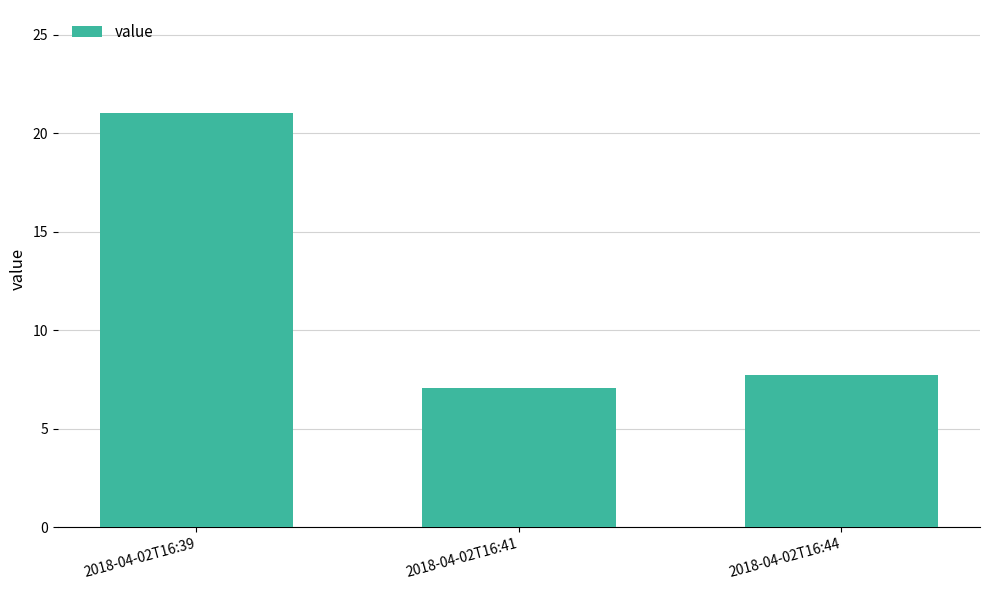

Where is the data nearest to the value 14?

2018-04-02T16:44